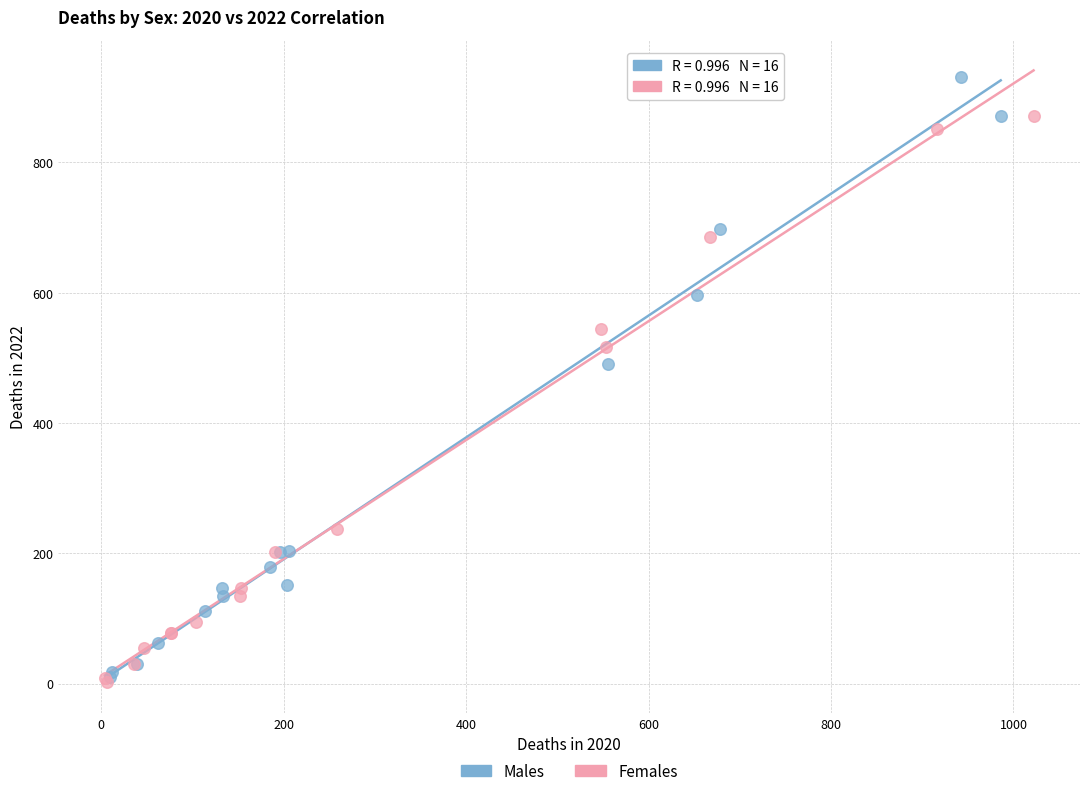

Which series contains the highest Y value?

Males